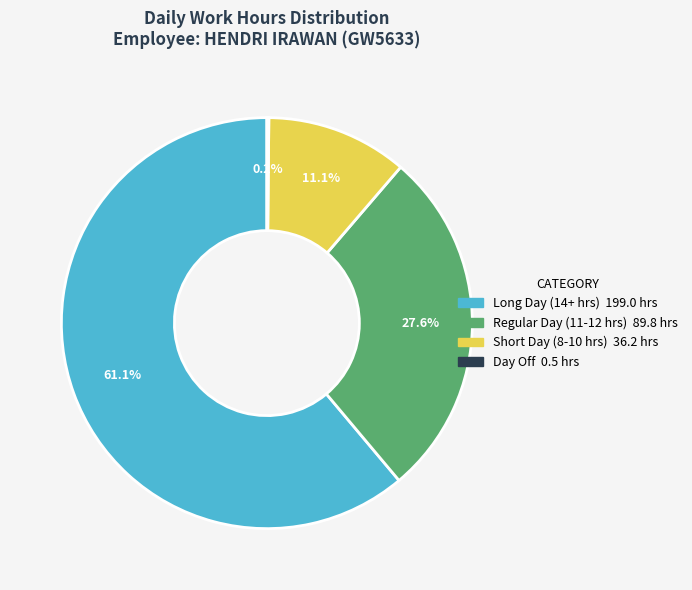

Is there a majority slice in this chart?

Yes